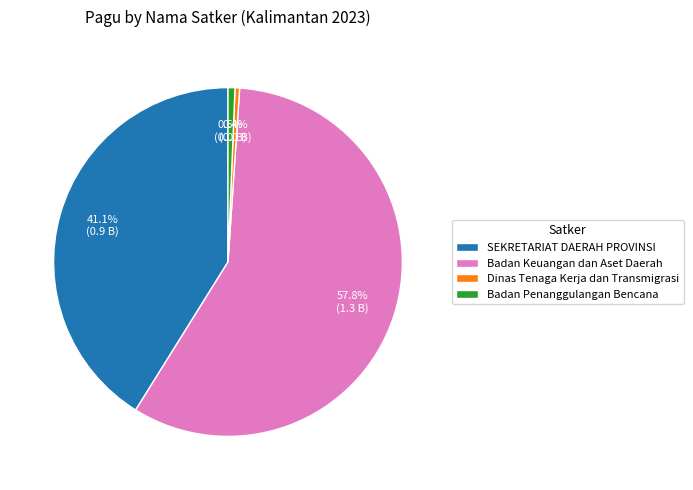

What is the largest slice in the pie chart?

Badan Keuangan dan Aset Daerah